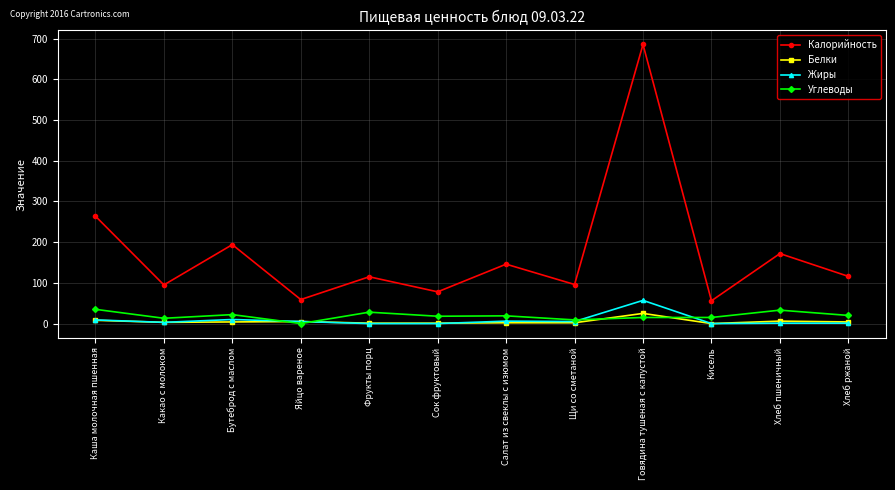

At how many categories does at least one series exceed 307?

1